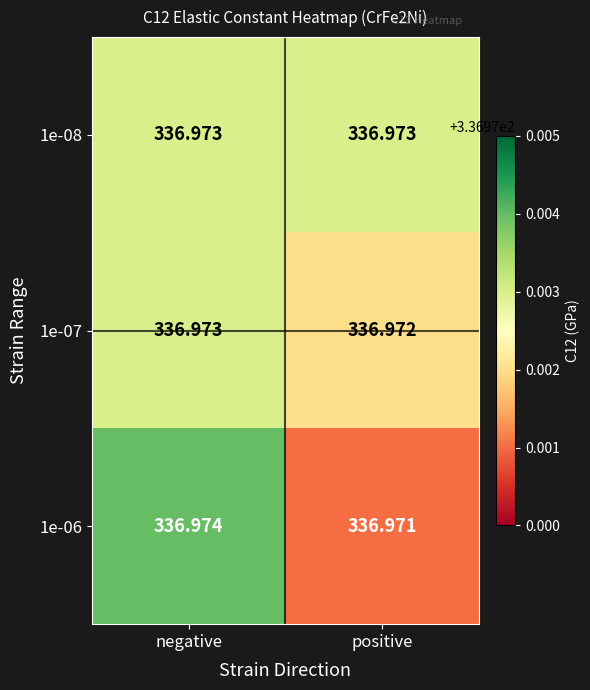

Rank the categories by 1e-07 value from lowest to highest.

positive, negative